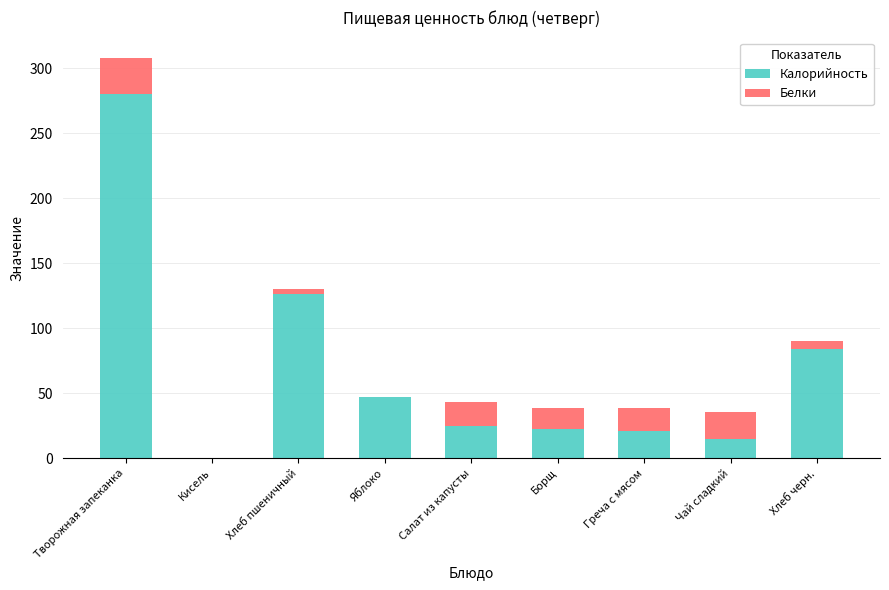

Reading right to left, transcribe the values for Калорийность.

Хлеб черн.=84	Чай сладкий=15	Греча с мясом=21	Борщ=23	Салат из капусты=25	Яблоко=47	Хлеб пшеничный=126	Кисель=0	Творожная запеканка=280